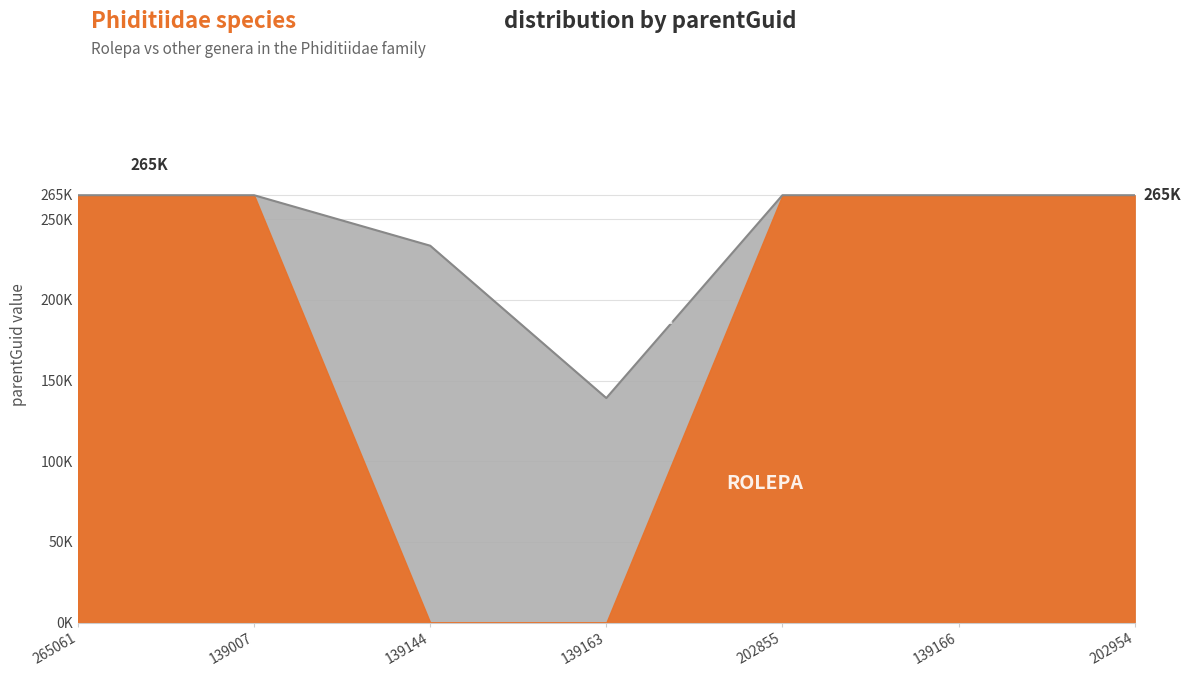

List the labels in order of value, largest first.

265061, 139007, 202855, 139166, 202954, 139144, 139163